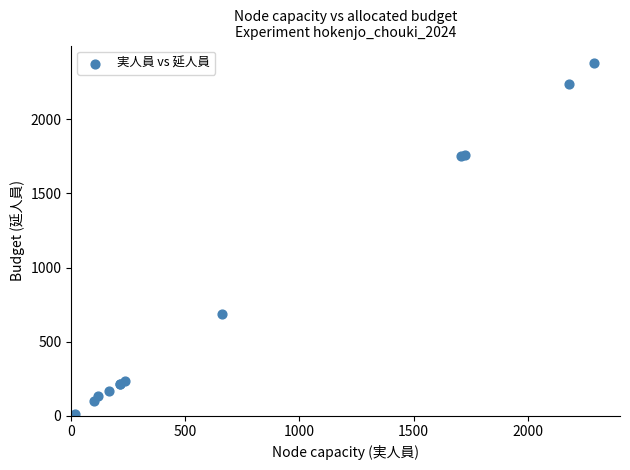

What Y value in the scatter plot is closest to 1195?

688